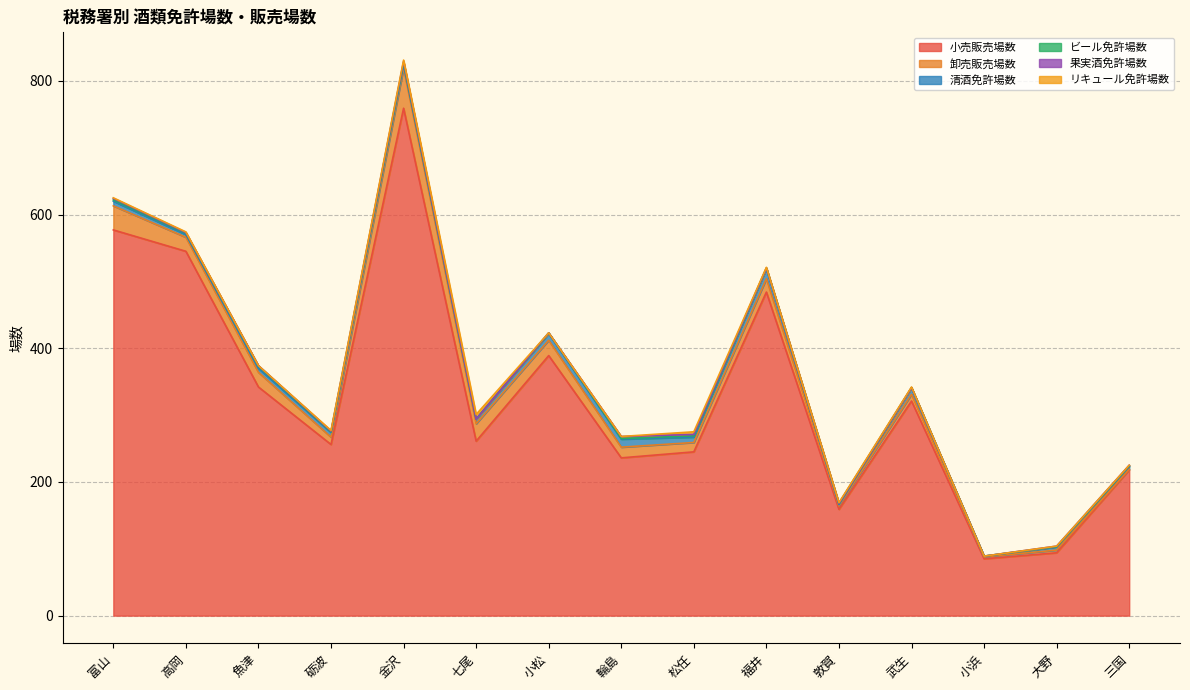

How many values in the 卸売販売場数 series exceed 16?

7